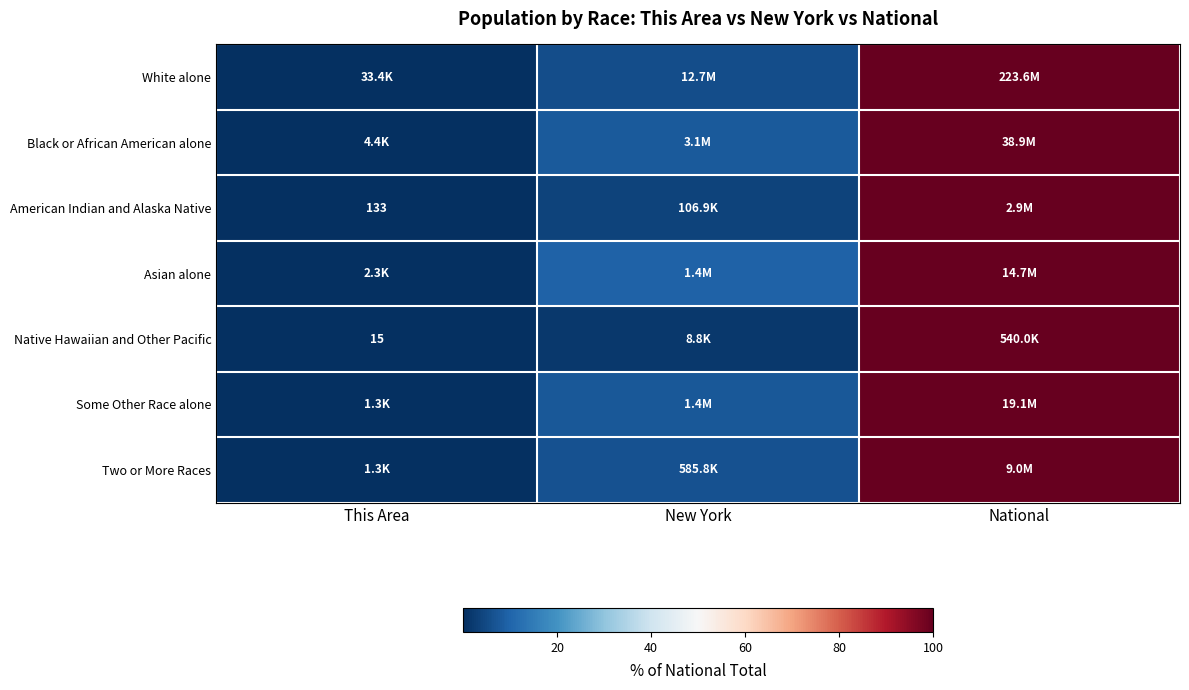

At which label does Black or African American alone first exceed 7?

New York